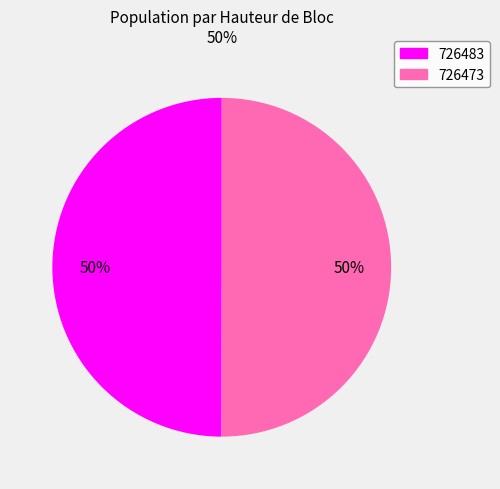

Combined, do 726483 and 726473 account for over 50%?

Yes